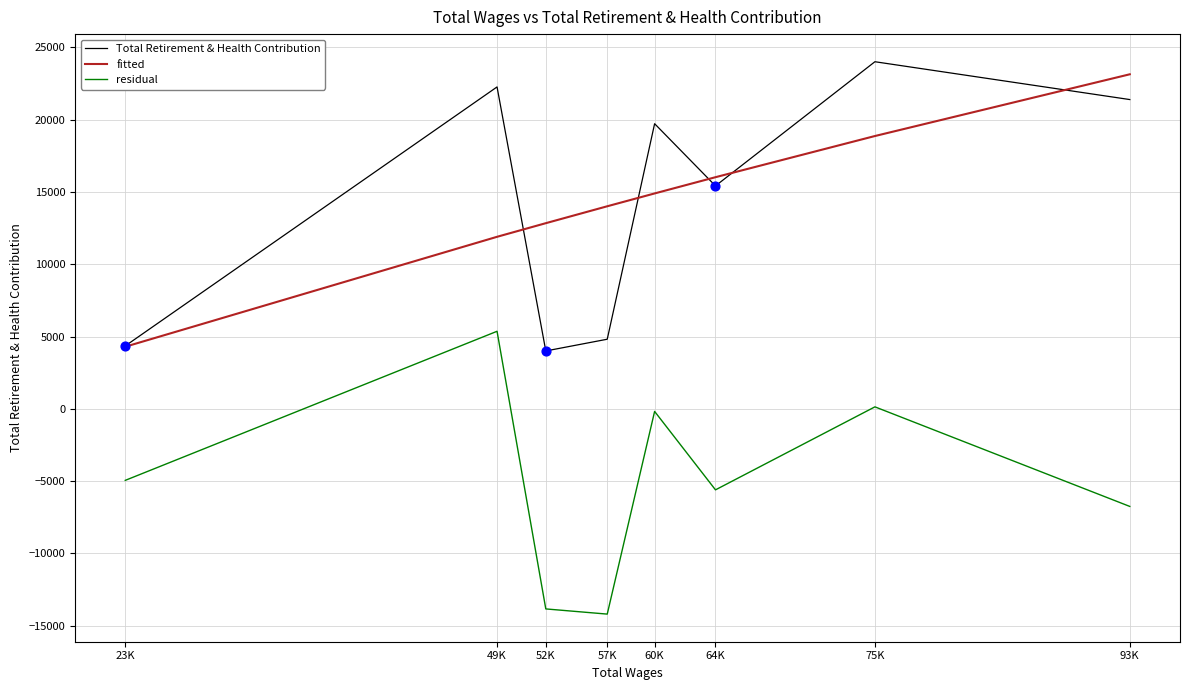

At which category is the sum across all series the highest?

75K